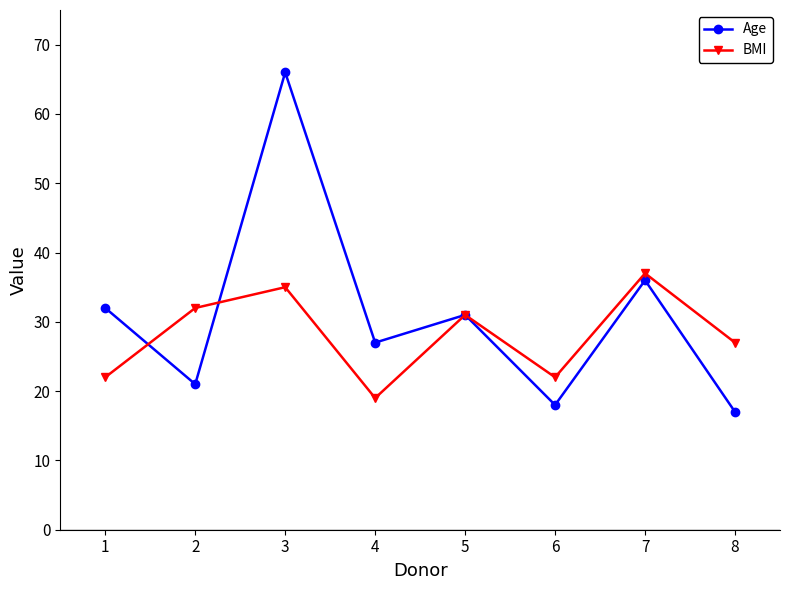

What is the sum of all Age values?

248